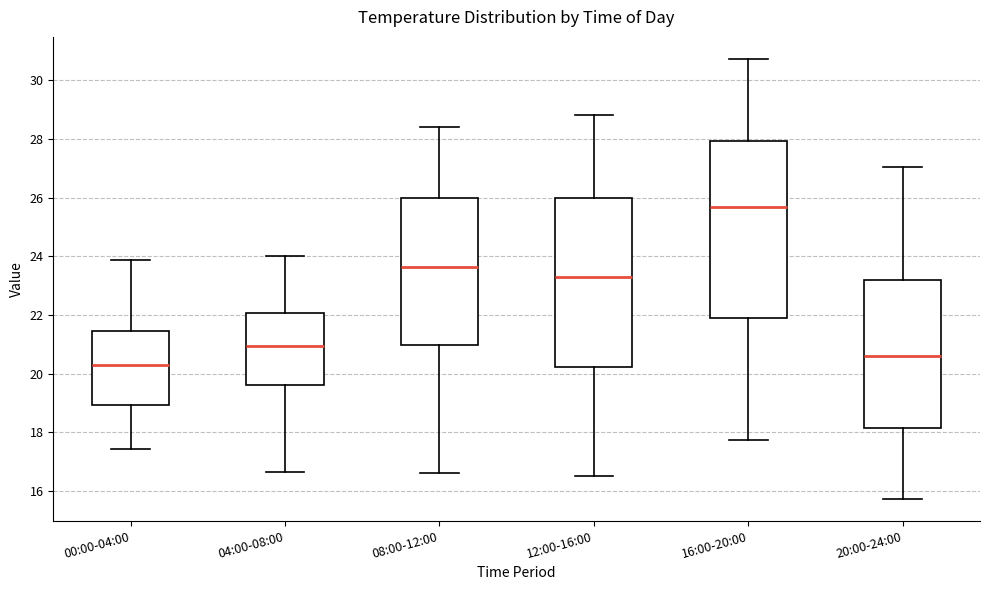

Reading left to right, read every box against the y-axis: the position of its median line, the range the box covers, and the ends of its whiskers. The values are not printed on the chart, so give them approximately, as read against the axis.

00:00-04:00: median 20.2, box 19.0 to 21.4, whiskers 17.4 to 23.8
04:00-08:00: median 21.0, box 19.6 to 22.0, whiskers 16.6 to 24.0
08:00-12:00: median 23.6, box 21.0 to 26.0, whiskers 16.6 to 28.4
12:00-16:00: median 23.4, box 20.2 to 26.0, whiskers 16.6 to 28.8
16:00-20:00: median 25.6, box 21.8 to 28.0, whiskers 17.8 to 30.8
20:00-24:00: median 20.6, box 18.2 to 23.2, whiskers 15.8 to 27.0